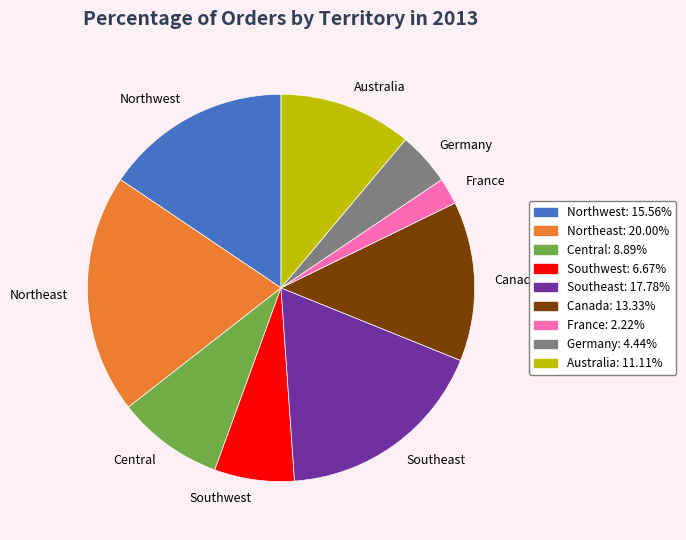

What is the smallest slice in the pie chart?

France